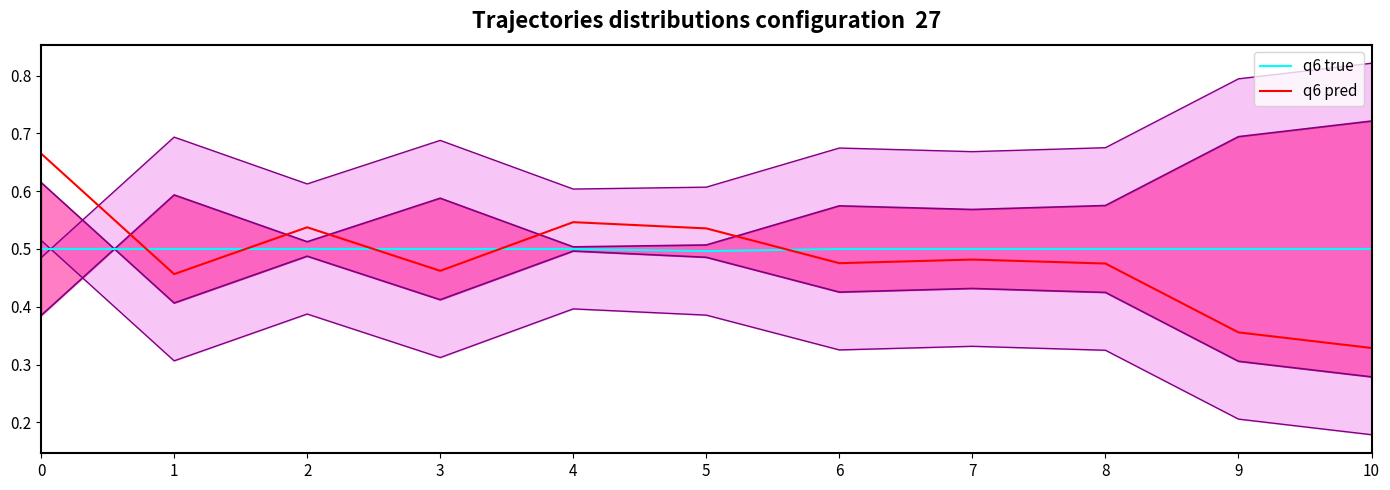

Reading left to right, transcribe all the data shown in this chart.

q6 true: 0.5	0.5	0.5	0.5	0.5	0.5	0.5	0.5	0.5	0.5	0.5
q6 pred: 0.7	0.5	0.5	0.5	0.5	0.5	0.5	0.5	0.5	0.4	0.3